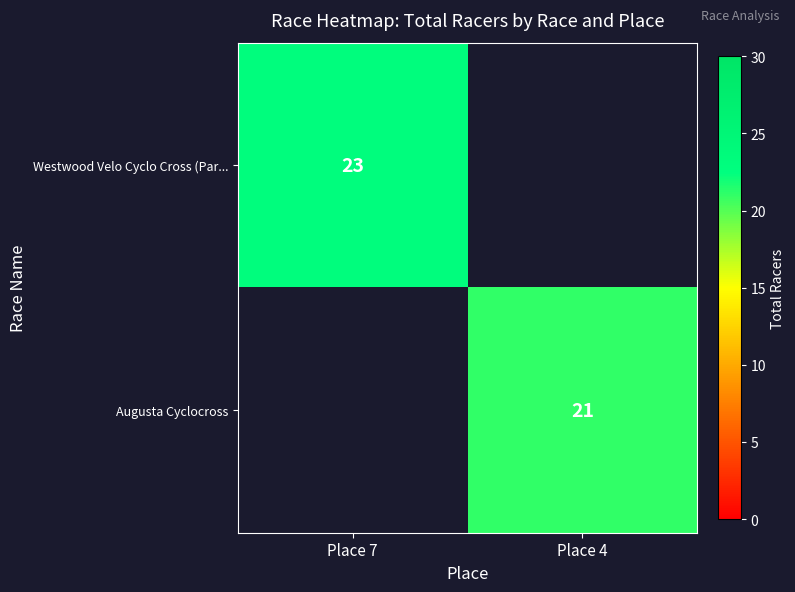

True or false: Westwood Velo Cyclo Cross (Par... has a value of 9 at Place 7.

False